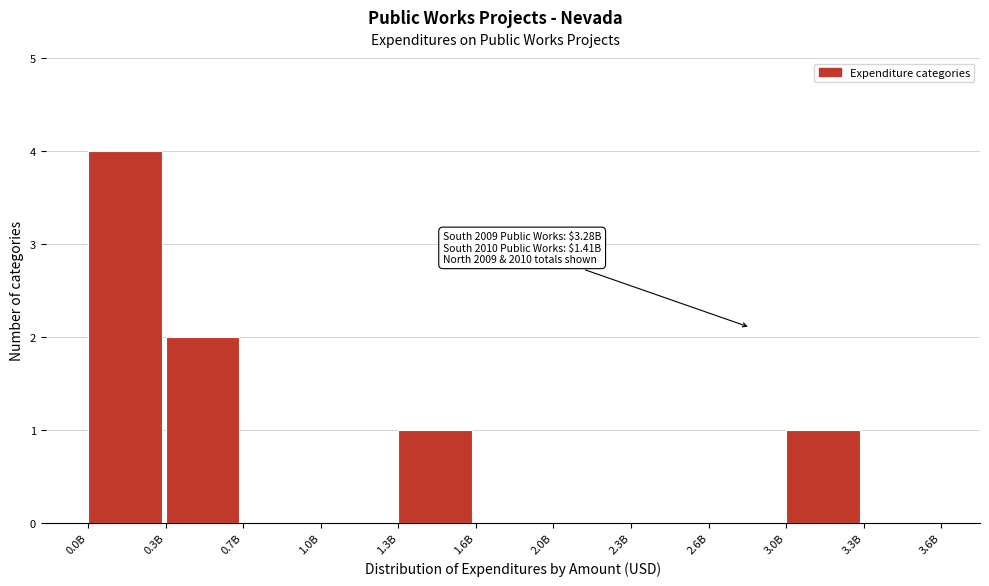

Reading left to right, list all the values displayed in this chart.

0.0B=4	0.3B=2	0.7B=0	1.0B=0	1.3B=1	1.6B=0	2.0B=0	2.3B=0	2.6B=0	3.0B=1	3.3B=0